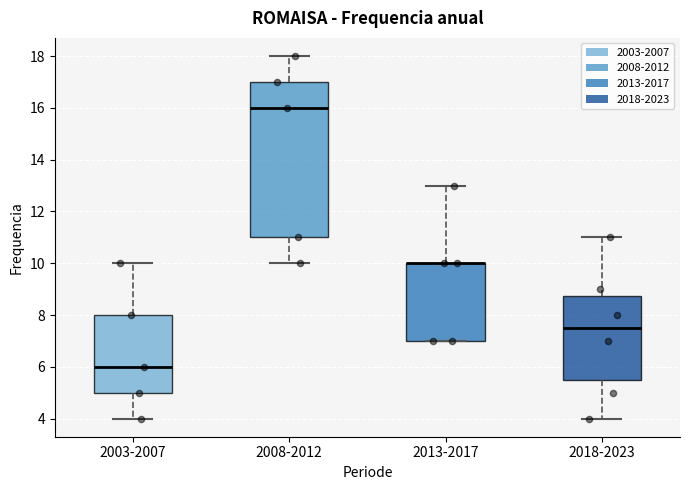

Comparing the boxes themselves (not the whiskers), which one is the tallest?

2008-2012